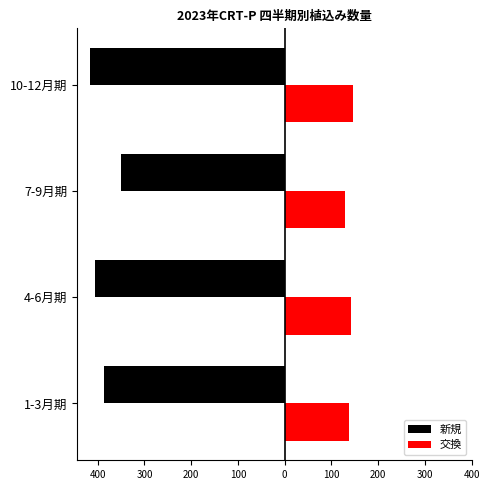

What is the sum of all 新規 values?

-1558